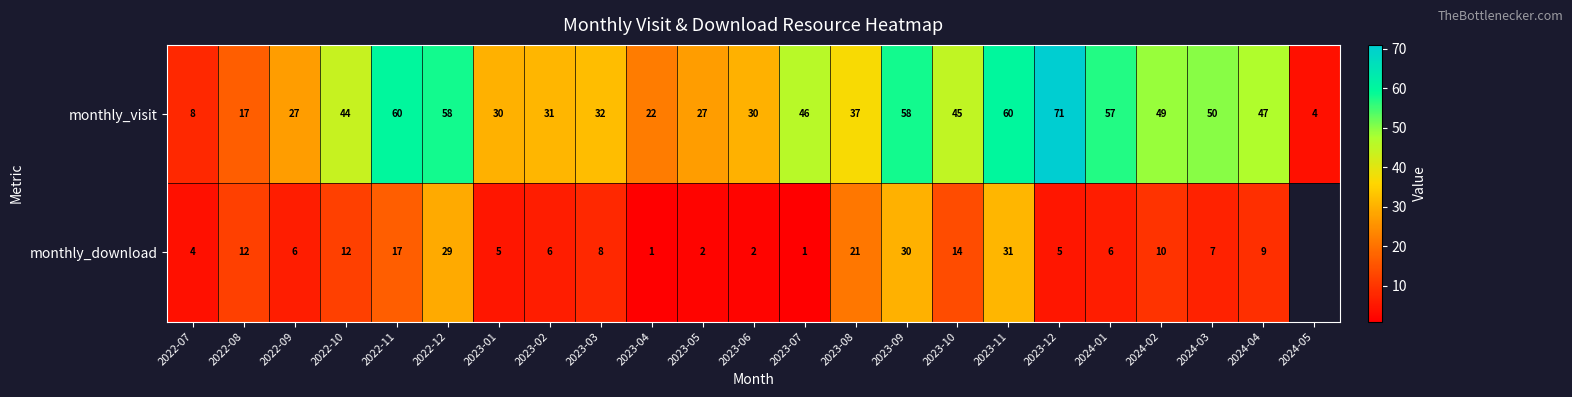

What is the sum of the monthly_visit values at 2022-08 and 2024-03?

67